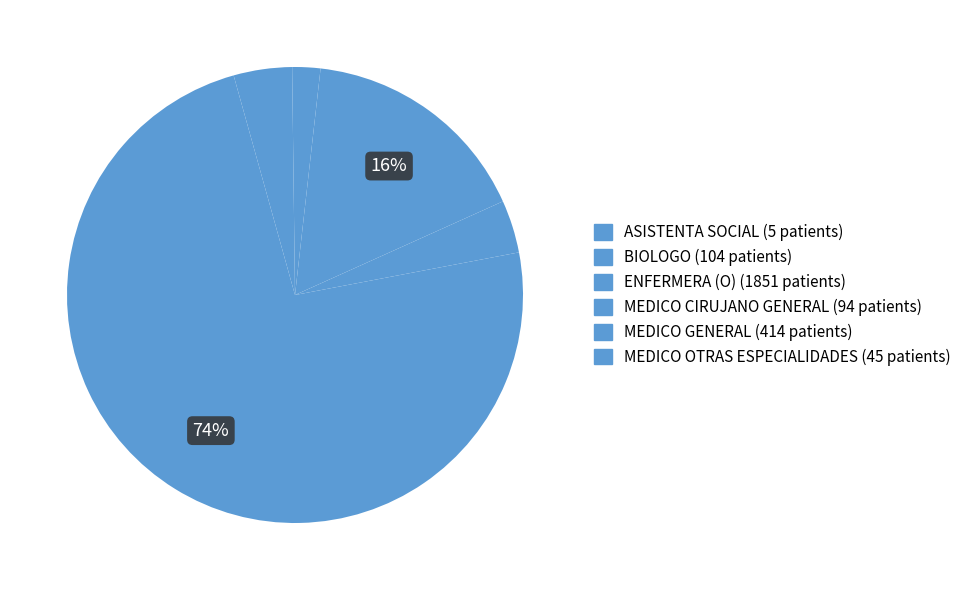

Which slice is the smallest?

ASISTENTA SOCIAL